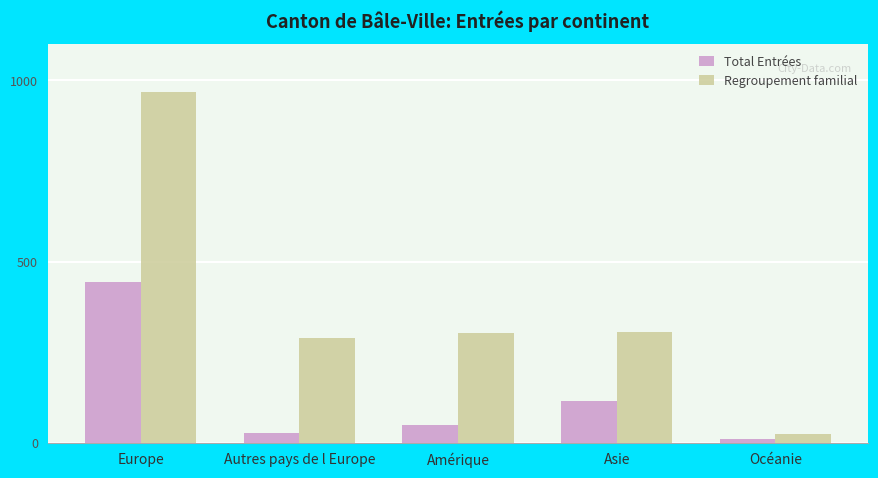

What is the value of the Total Entrées bar at the 3rd from the left?

49